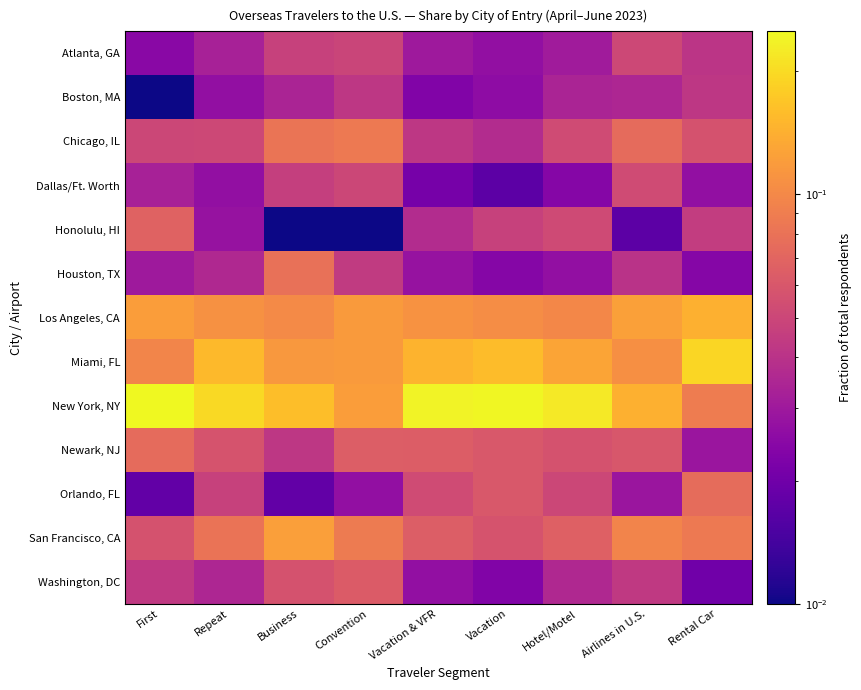

What is the total value across all series at Repeat?

0.9